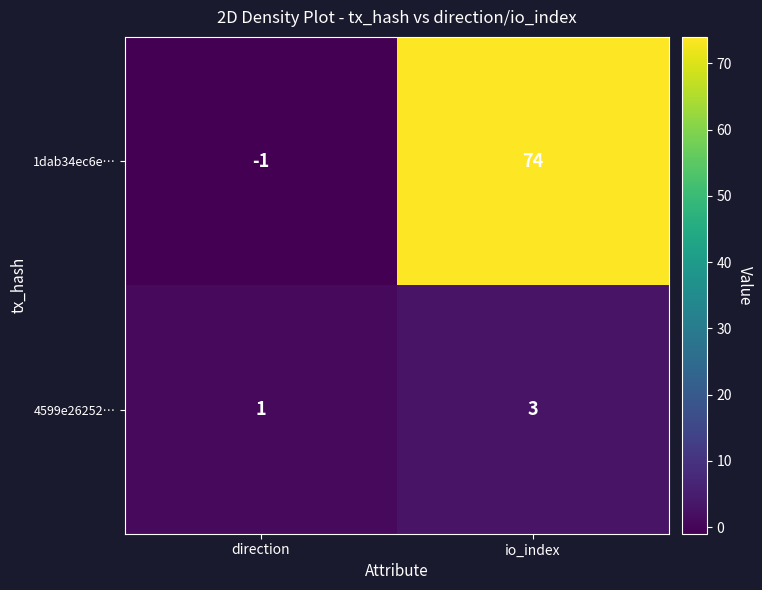

Which series has the largest total across all categories?

1dab34ec6e…